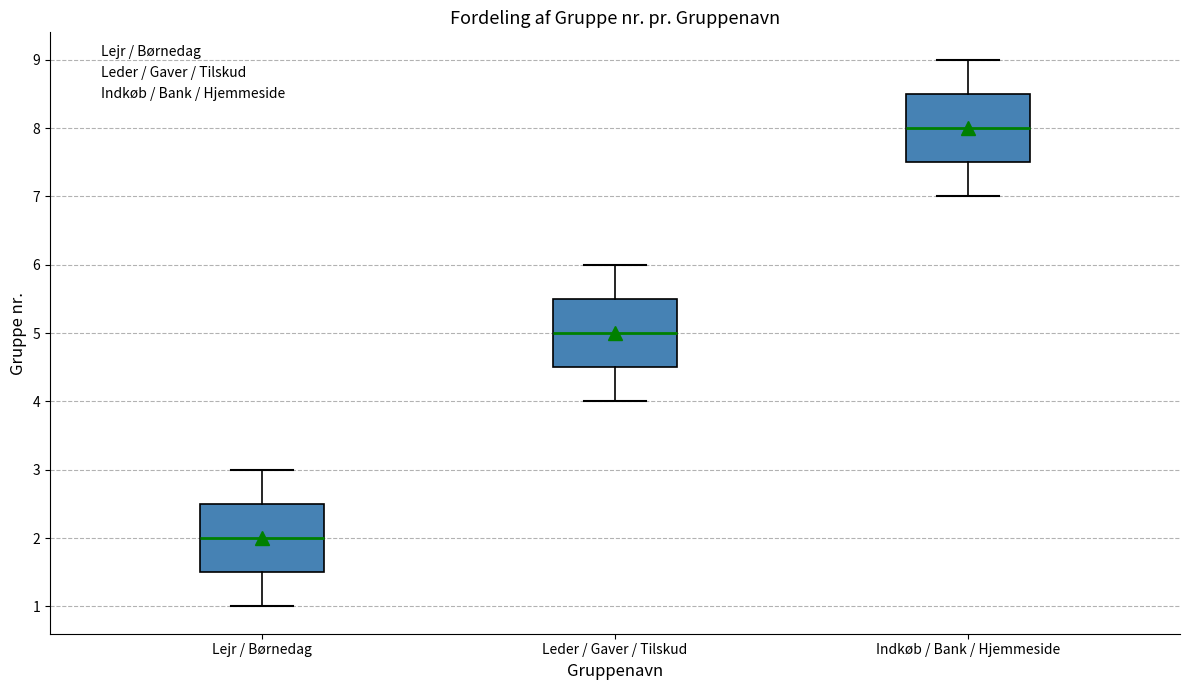

Which box has the highest median line?

Indkøb / Bank / Hjemmeside